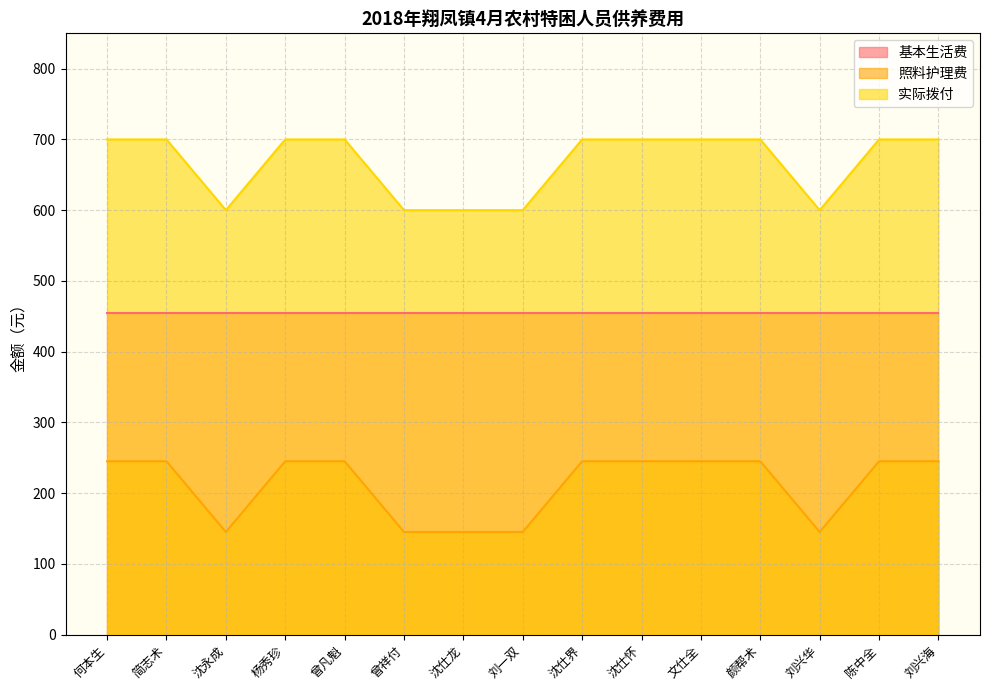

What are all the series names shown in the legend?

基本生活费, 照料护理费, 实际拨付